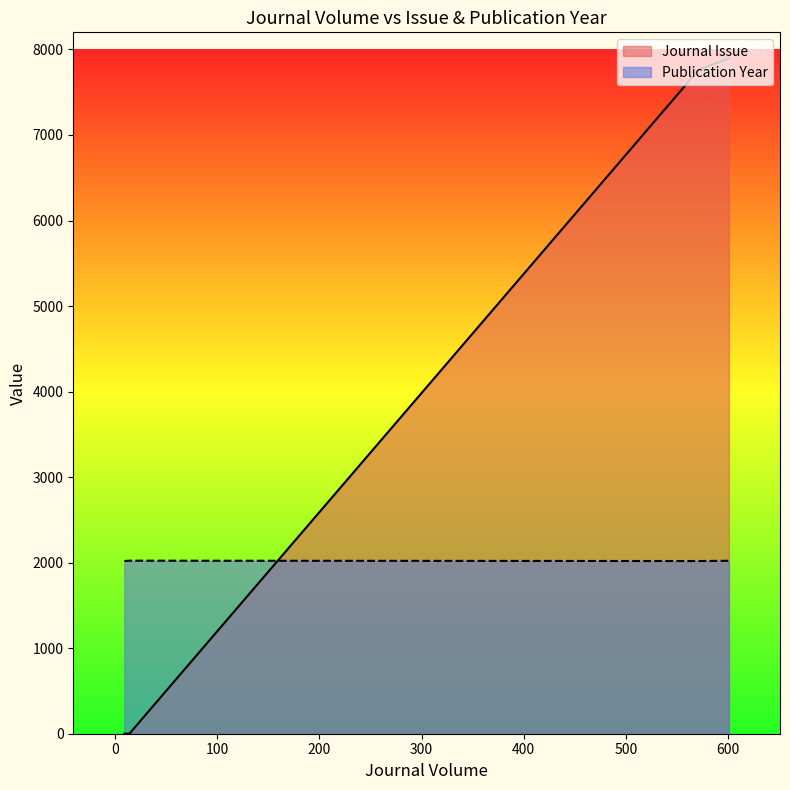

What is the label of the 2nd point from the left?

601